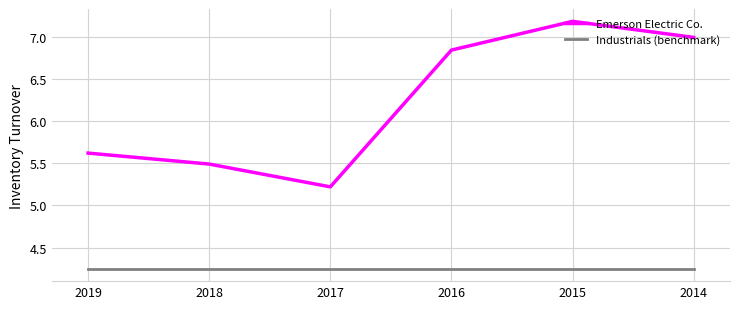

Which category has the highest value in the Emerson Electric Co. series?

2015